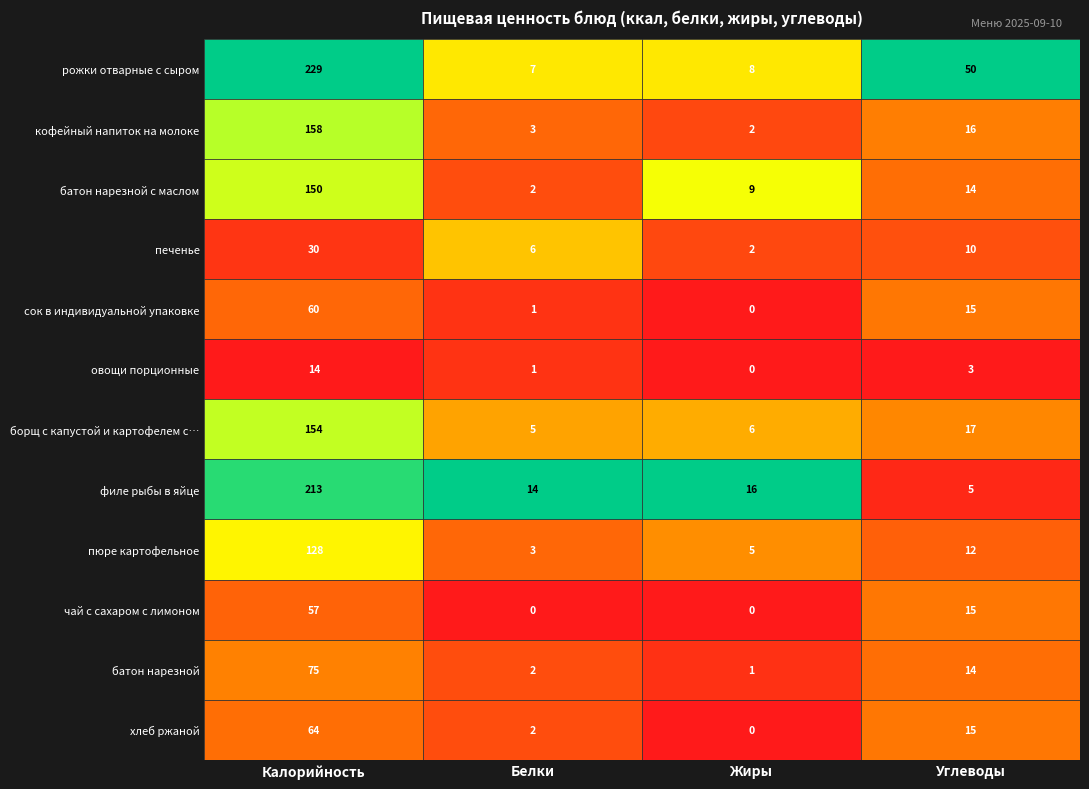

How many series are shown in this chart?

12